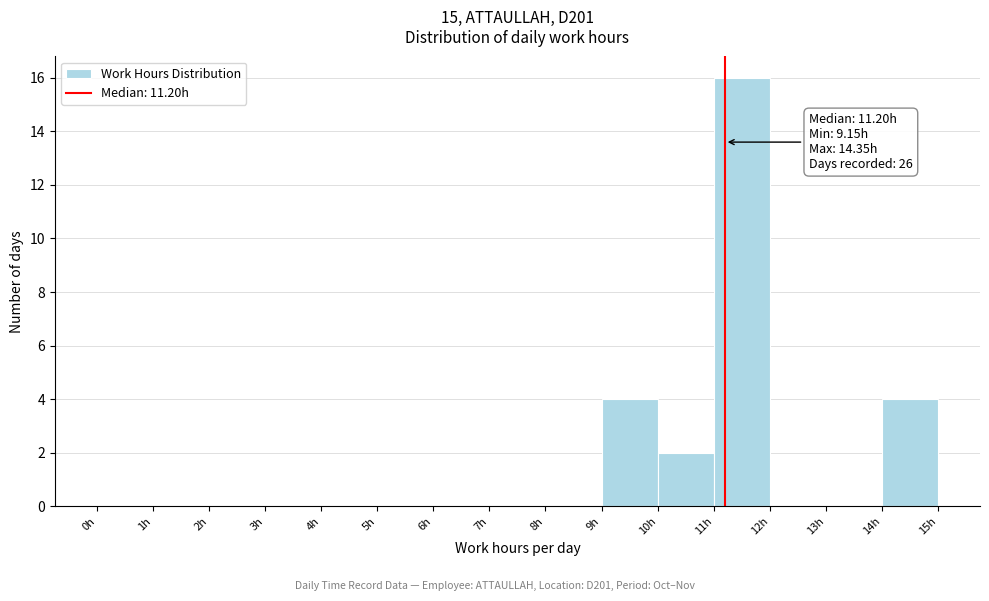

Over which range of the x-axis is the bar tallest?

11 to 12